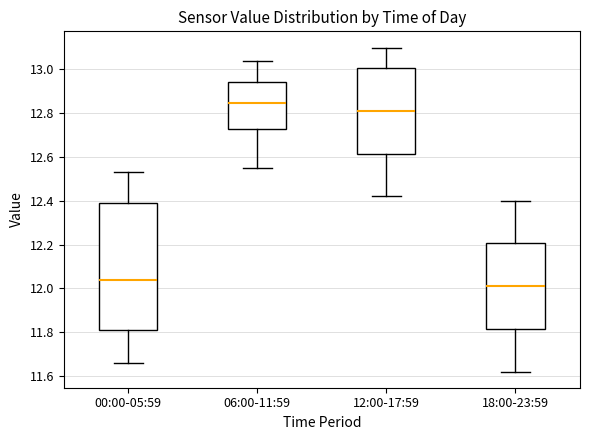

Which box is the tallest, from its lower edge to its upper edge?

00:00-05:59